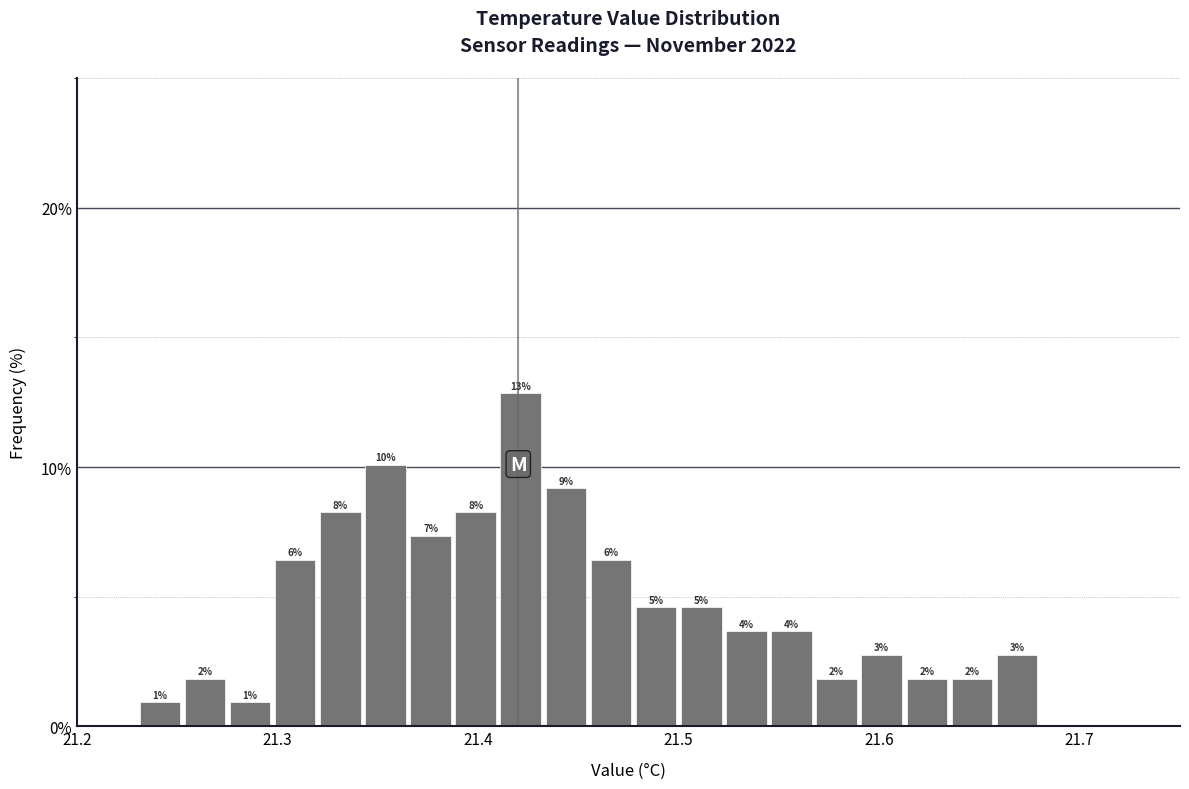

Read against the x-axis, roughly where is the centre of the tallest bar?

21.42